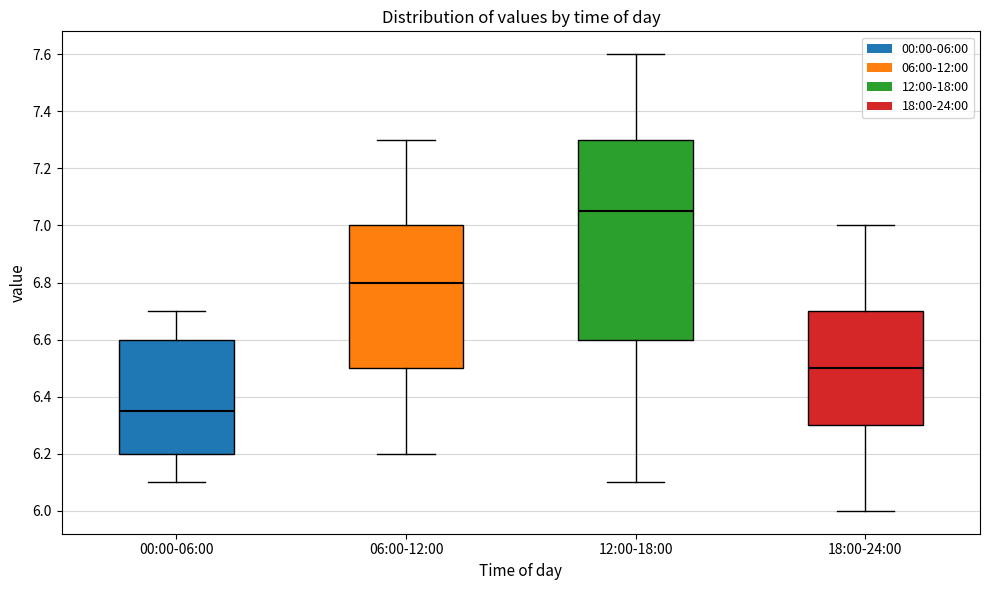

Reading left to right, transcribe this box plot: for each box, give where its median line is, the range the box spans, and where its two whiskers end, as read against the y-axis. The values are not printed on the chart, so give them approximately, as read against the axis.

00:00-06:00: median 6.36, box 6.20 to 6.60, whiskers 6.10 to 6.70
06:00-12:00: median 6.80, box 6.50 to 7.00, whiskers 6.20 to 7.30
12:00-18:00: median 7.06, box 6.60 to 7.30, whiskers 6.10 to 7.60
18:00-24:00: median 6.50, box 6.30 to 6.70, whiskers 6.00 to 7.00